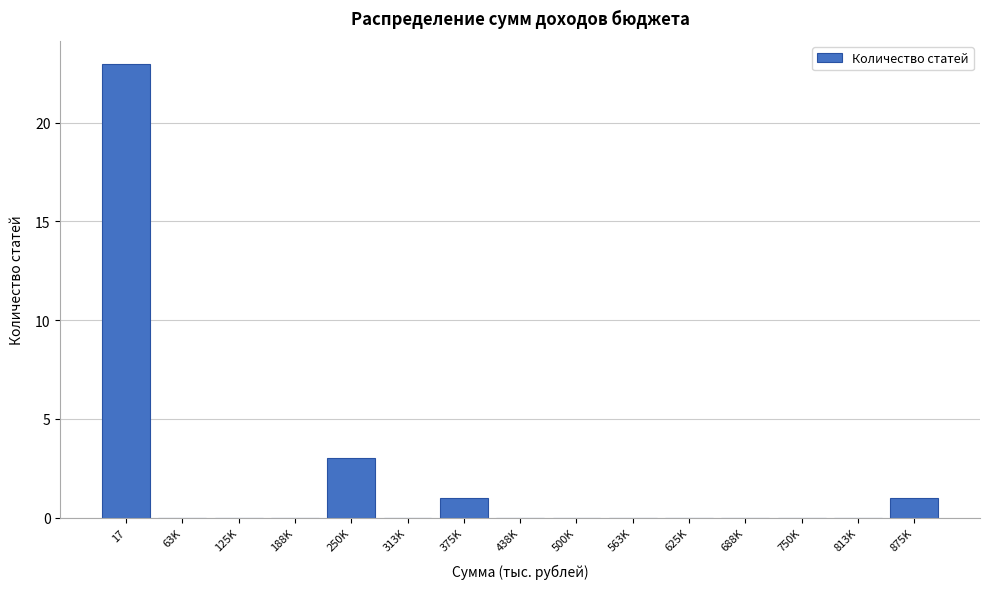

Reading left to right, what are all the values shown in this chart?

17=23	63K=0	125K=0	188K=0	250K=3	313K=0	375K=1	438K=0	500K=0	563K=0	625K=0	688K=0	750K=0	813K=0	875K=1